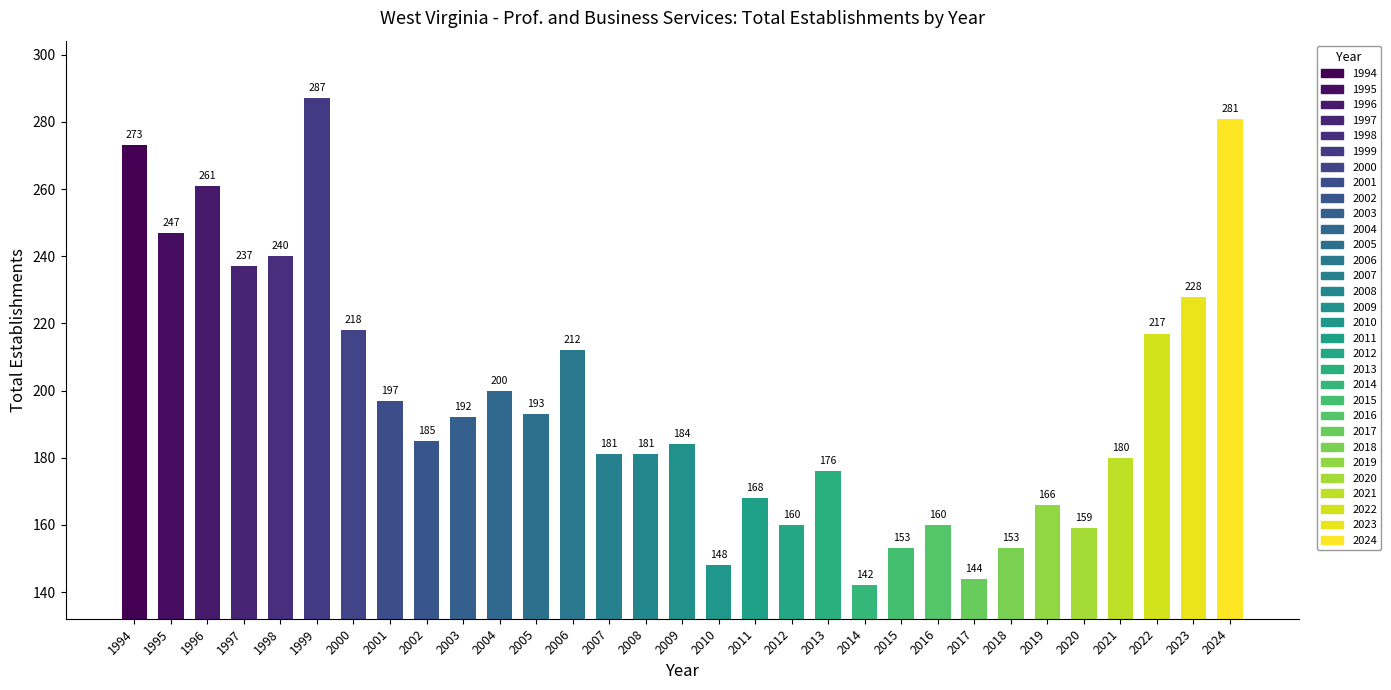

What is the greatest value displayed?

287